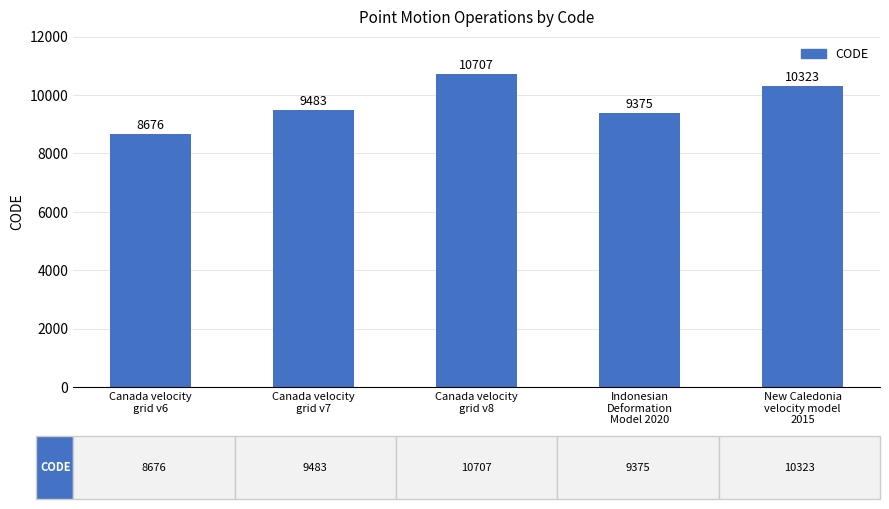

The value at Canada velocity
grid v6 is 8676. True or false?

True